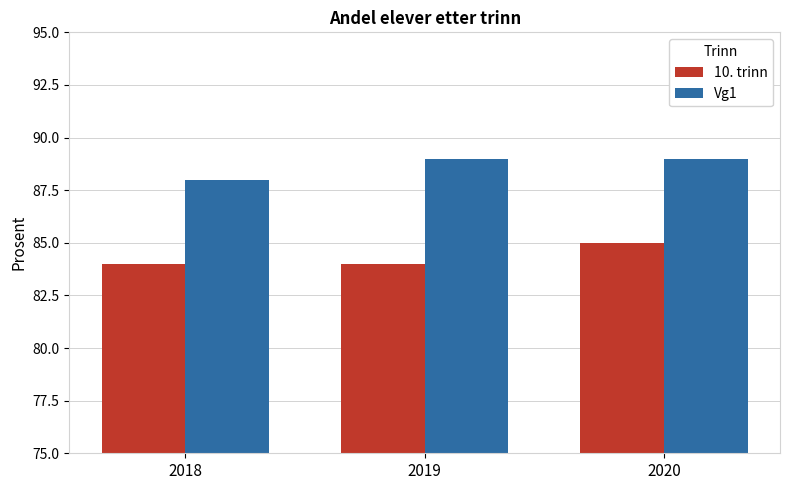

What is the maximum value shown in the chart?

89